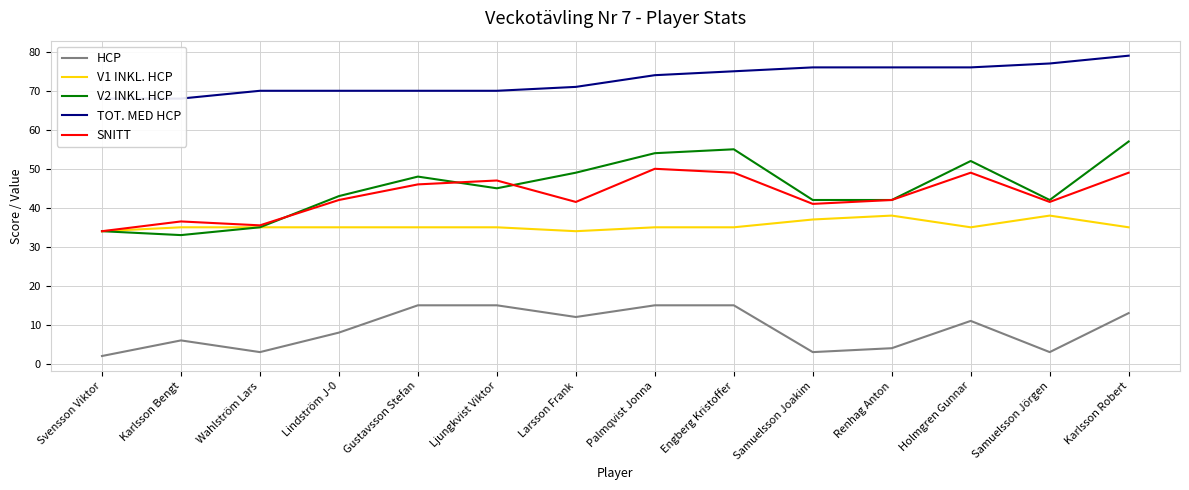

Is the value of V2 INKL. HCP at Wahlström Lars greater than the value of TOT. MED HCP at Karlsson Robert?

No